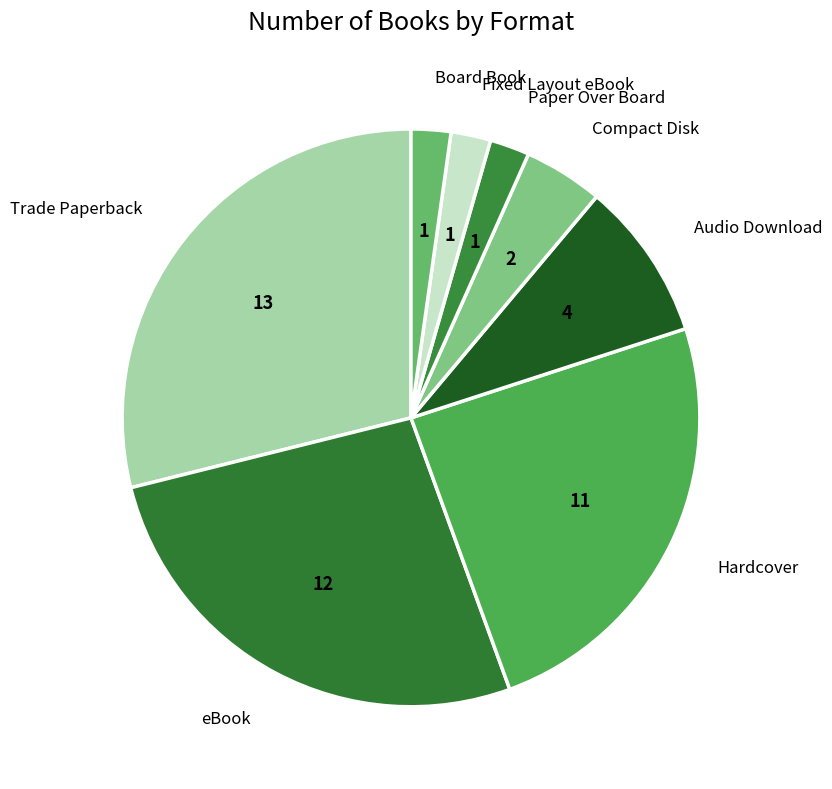

Is it true that Fixed Layout eBook is 19% of the pie?

False